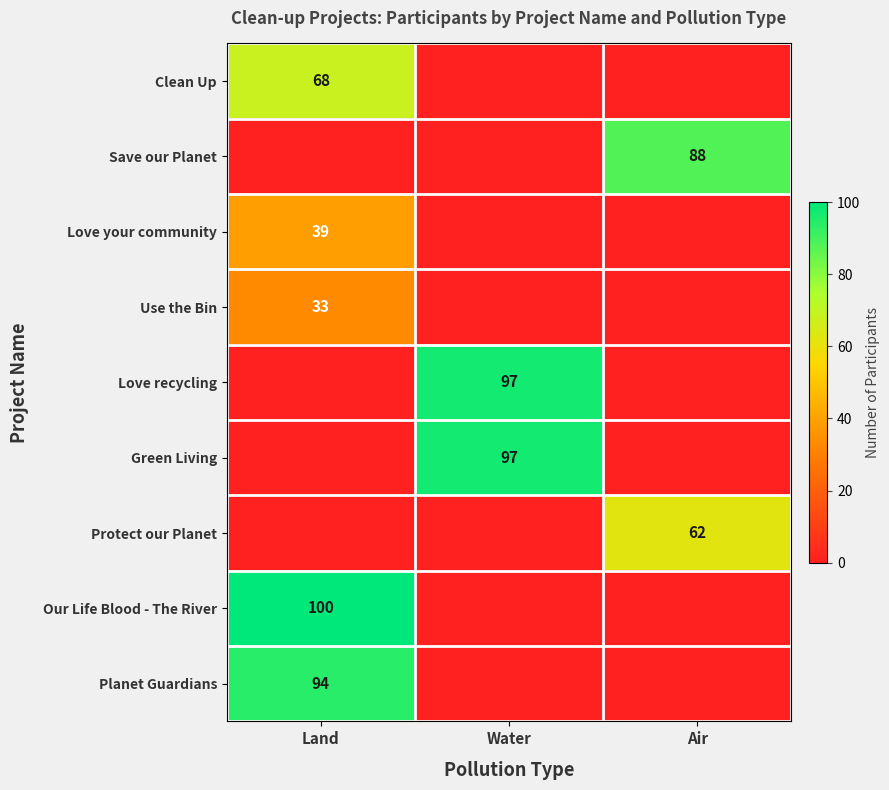

The Planet Guardians series shows 94 at Land. True or false?

True